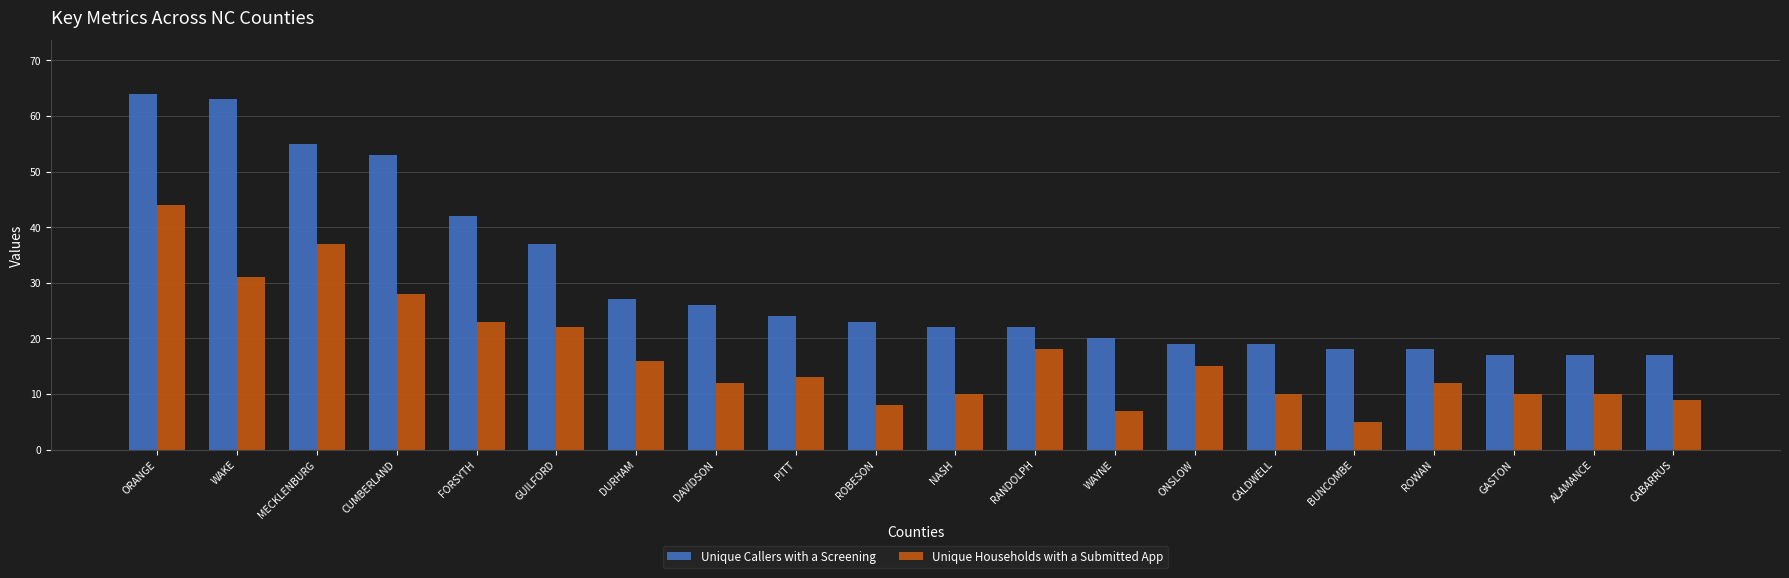

What are all the series names shown in the legend?

Unique Callers with a Screening, Unique Households with a Submitted App